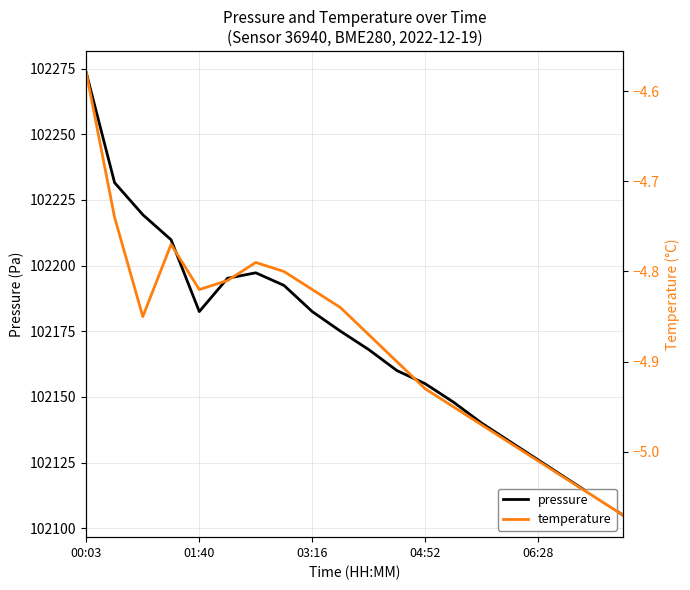

At which label does pressure reach its peak?

00:03